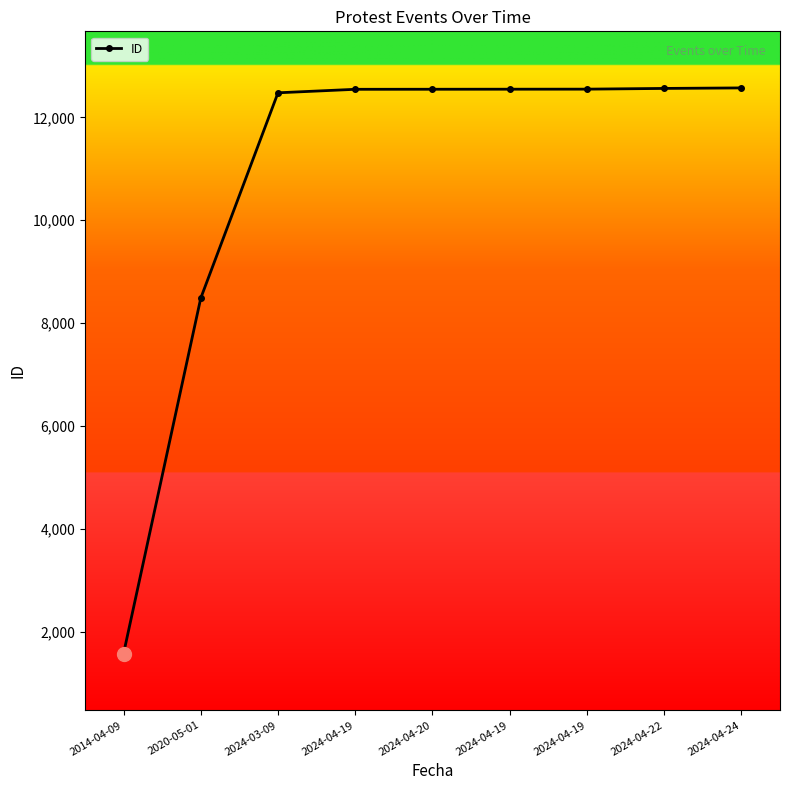

Which has a higher value, 2024-04-22 or 2024-04-19?

2024-04-22